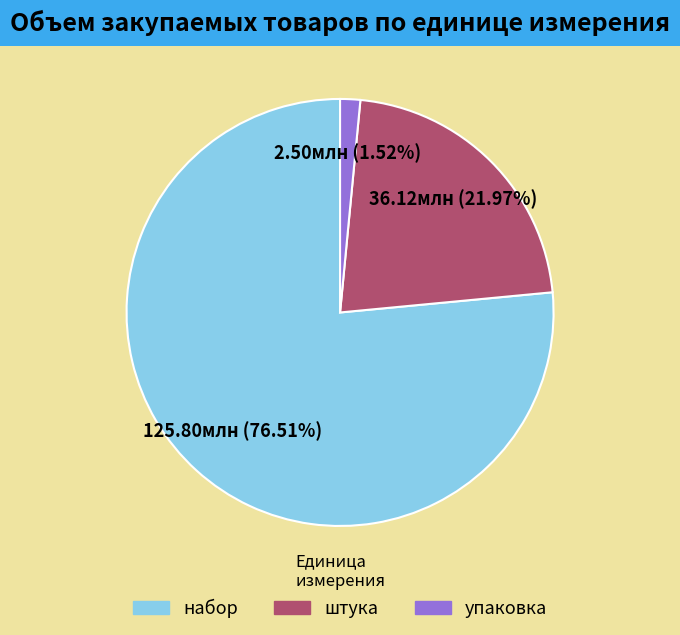

Which has a higher value, штука or упаковка?

штука